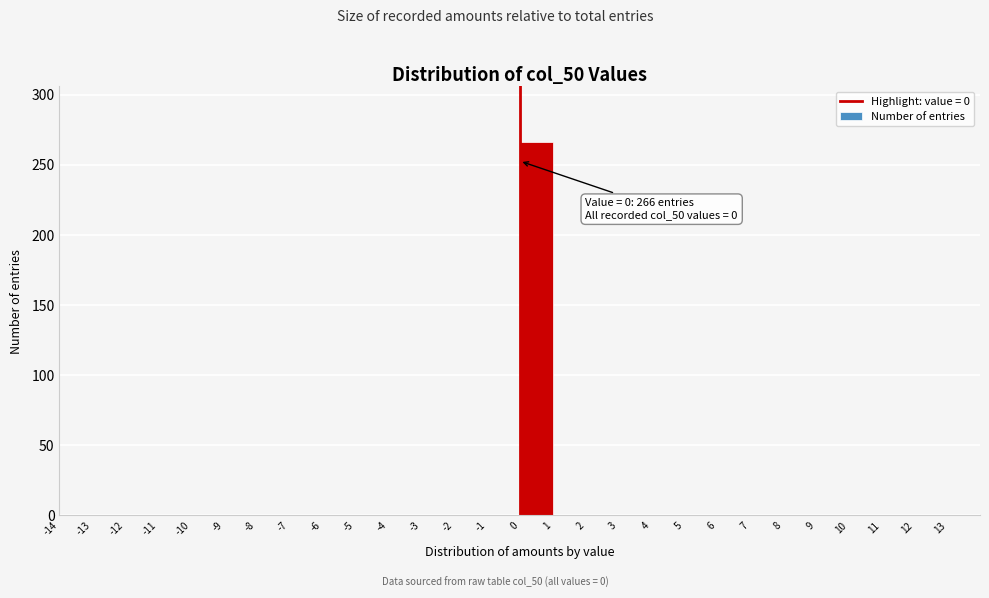

Over which range of the x-axis is the bar tallest?

0 to 1